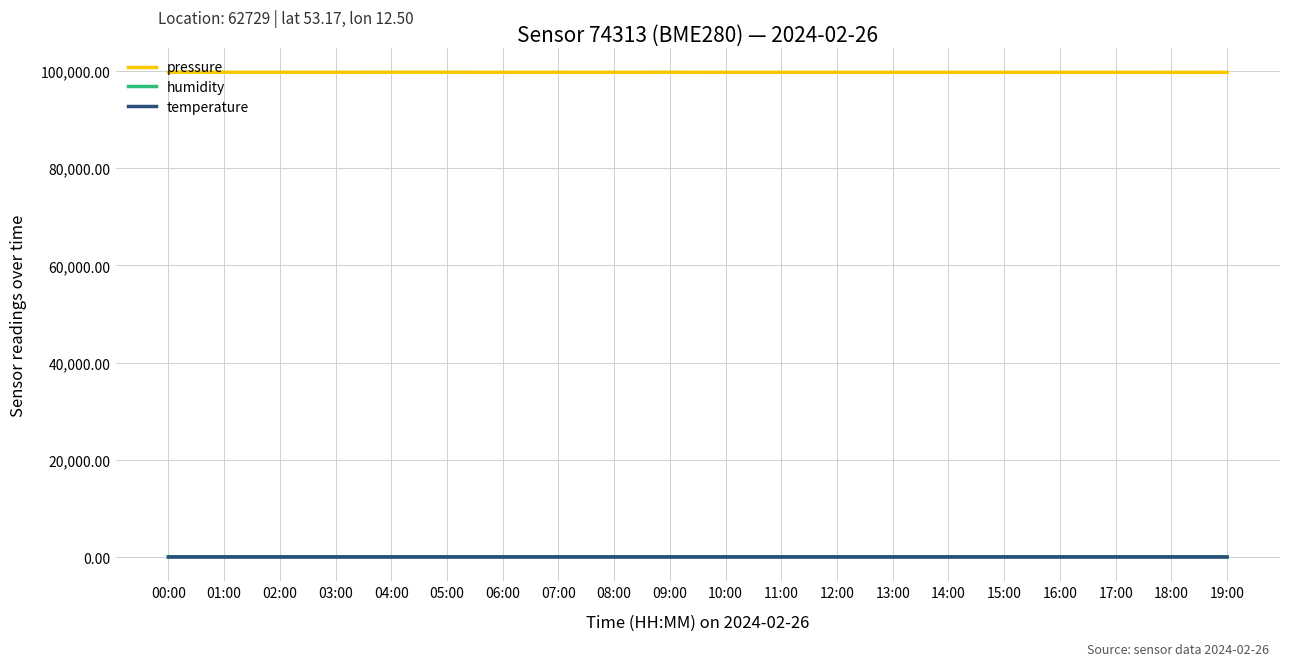

What is the difference between the maximum and second lowest values in the temperature series?

0.7